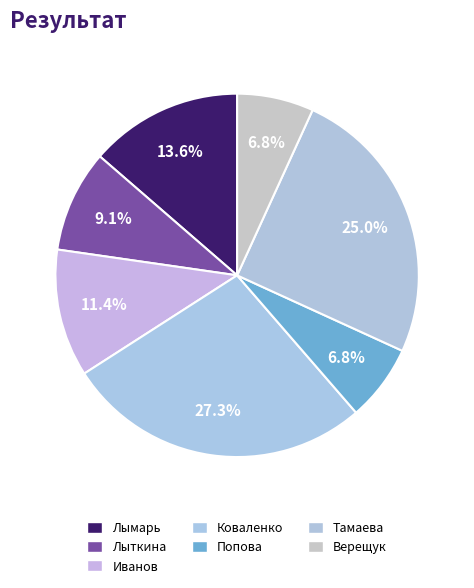

How many segments does this pie chart have?

7